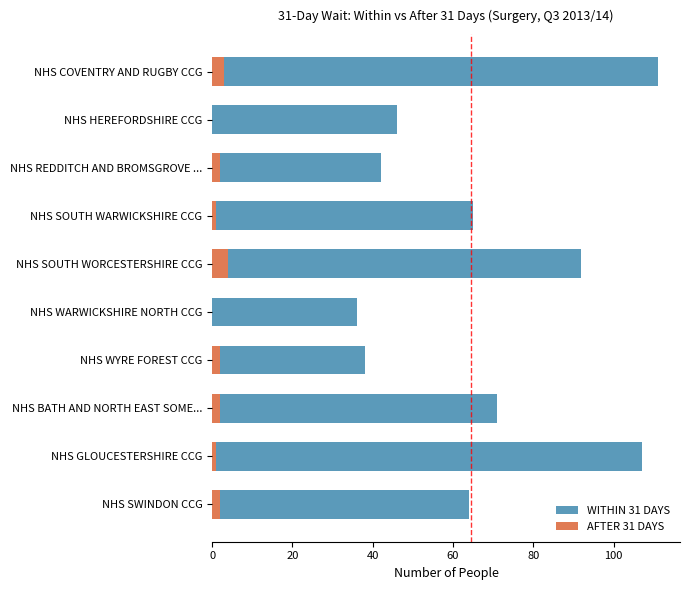

How many data points in WITHIN 31 DAYS are less than 65?

5